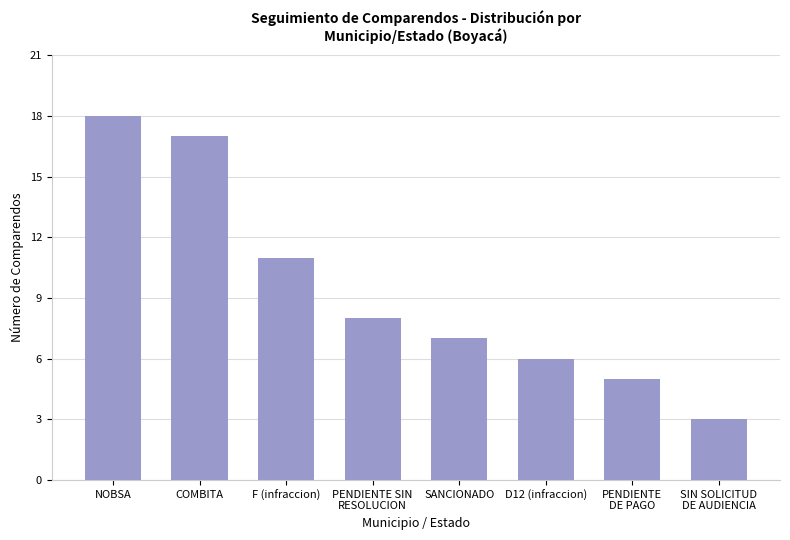

What is the greatest value displayed?

18